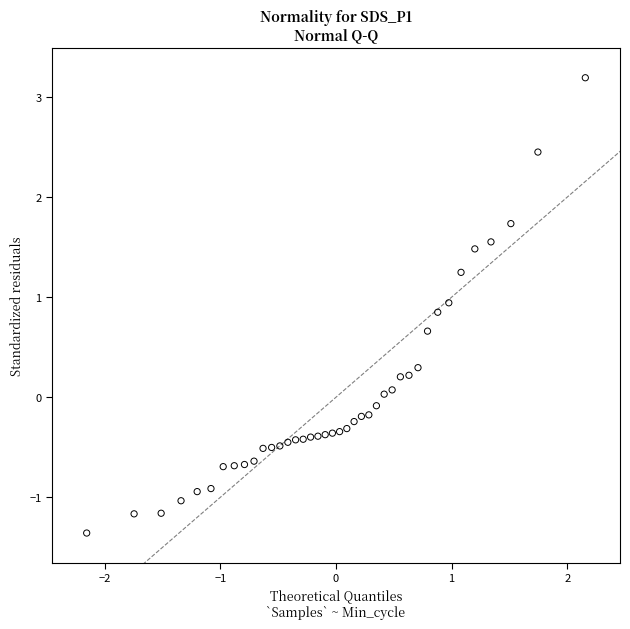

What is the range of Y values (max minus min)?

4.6